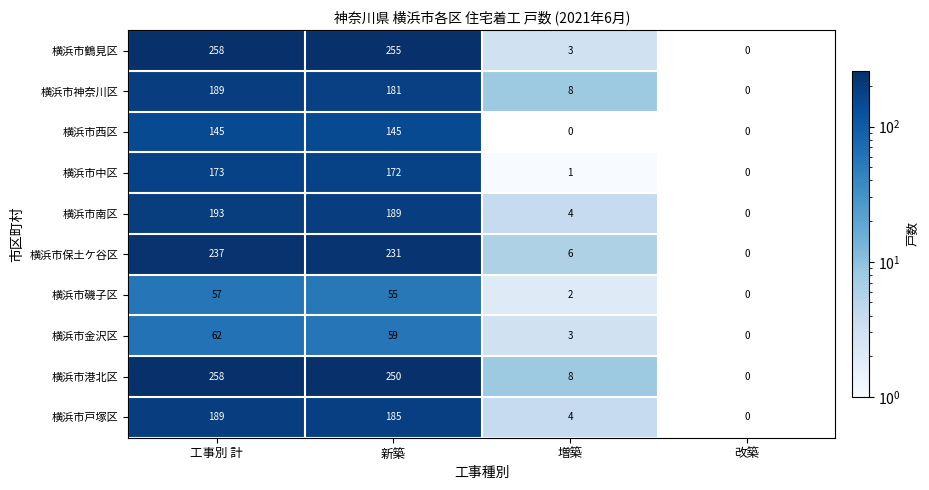

What is the difference between the maximum and second lowest values in the 横浜市保土ケ谷区 series?

231